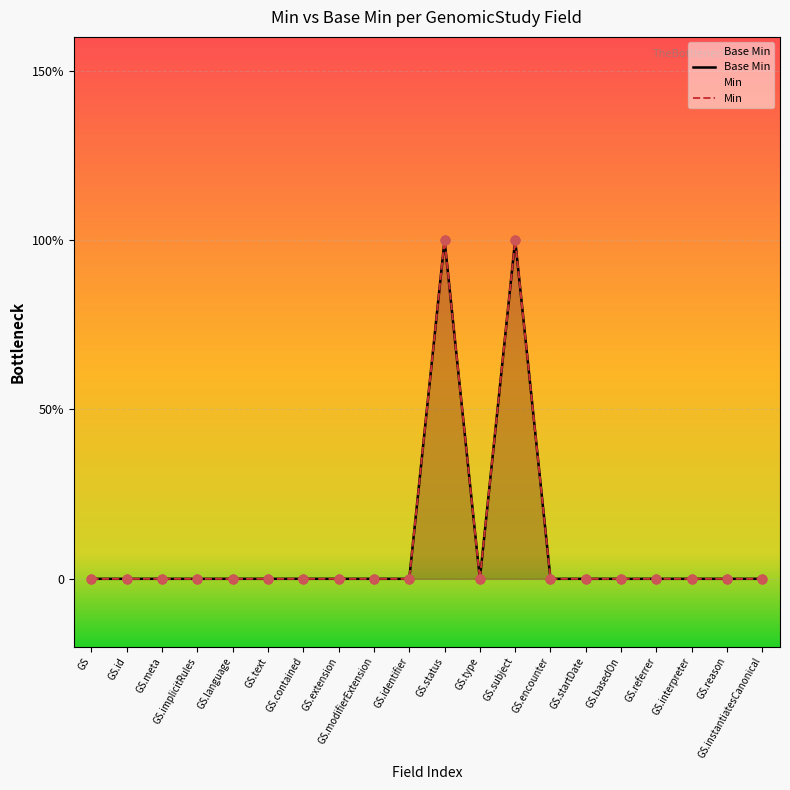

Which series reaches the minimum Y coordinate?

Base Min